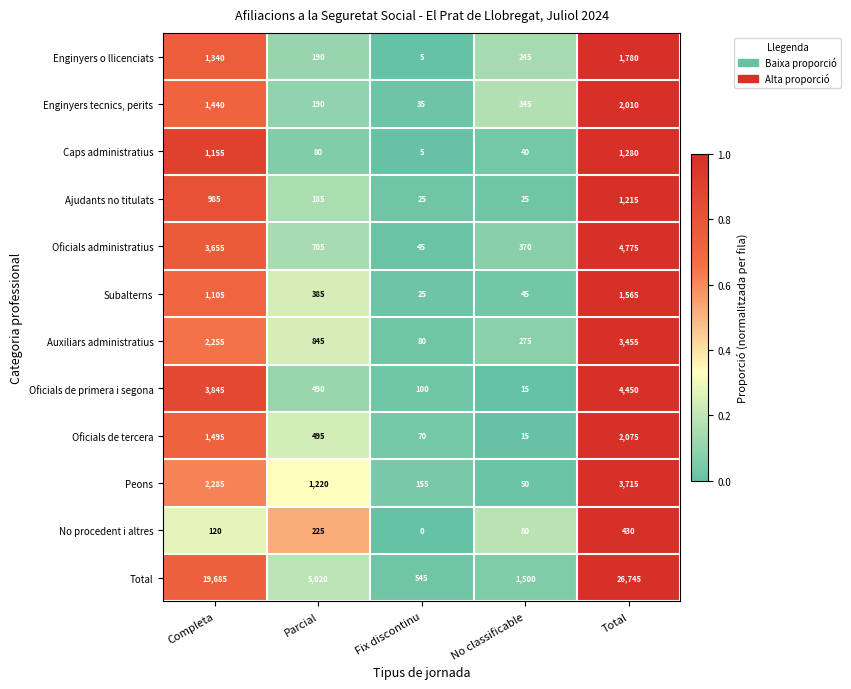

At how many categories does at least one series exceed 3638?

3